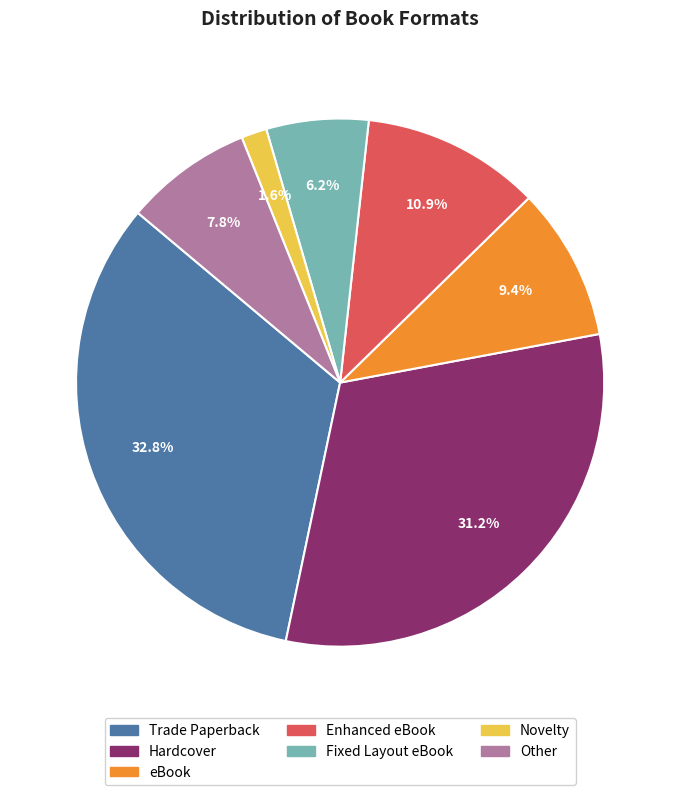

Which category has the smallest portion of the pie?

Novelty